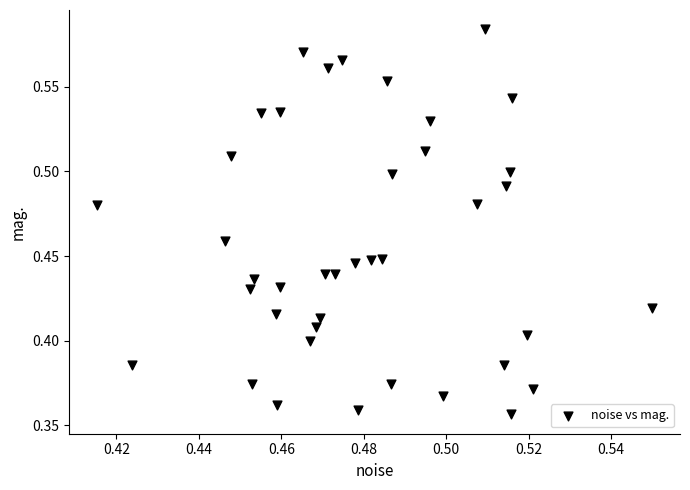

How many points are shown in the scatter plot?

40